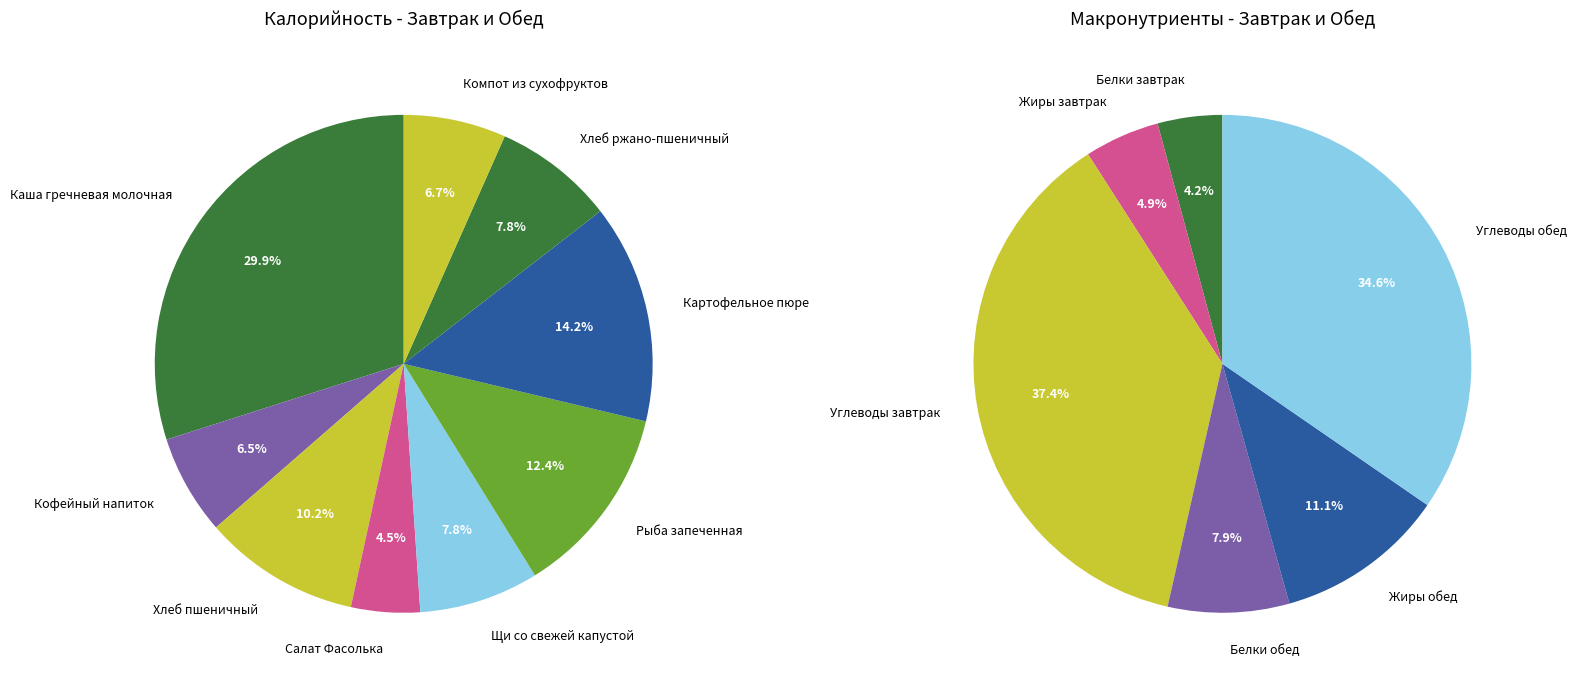

Which slice is the smallest?

Салат Фасолька